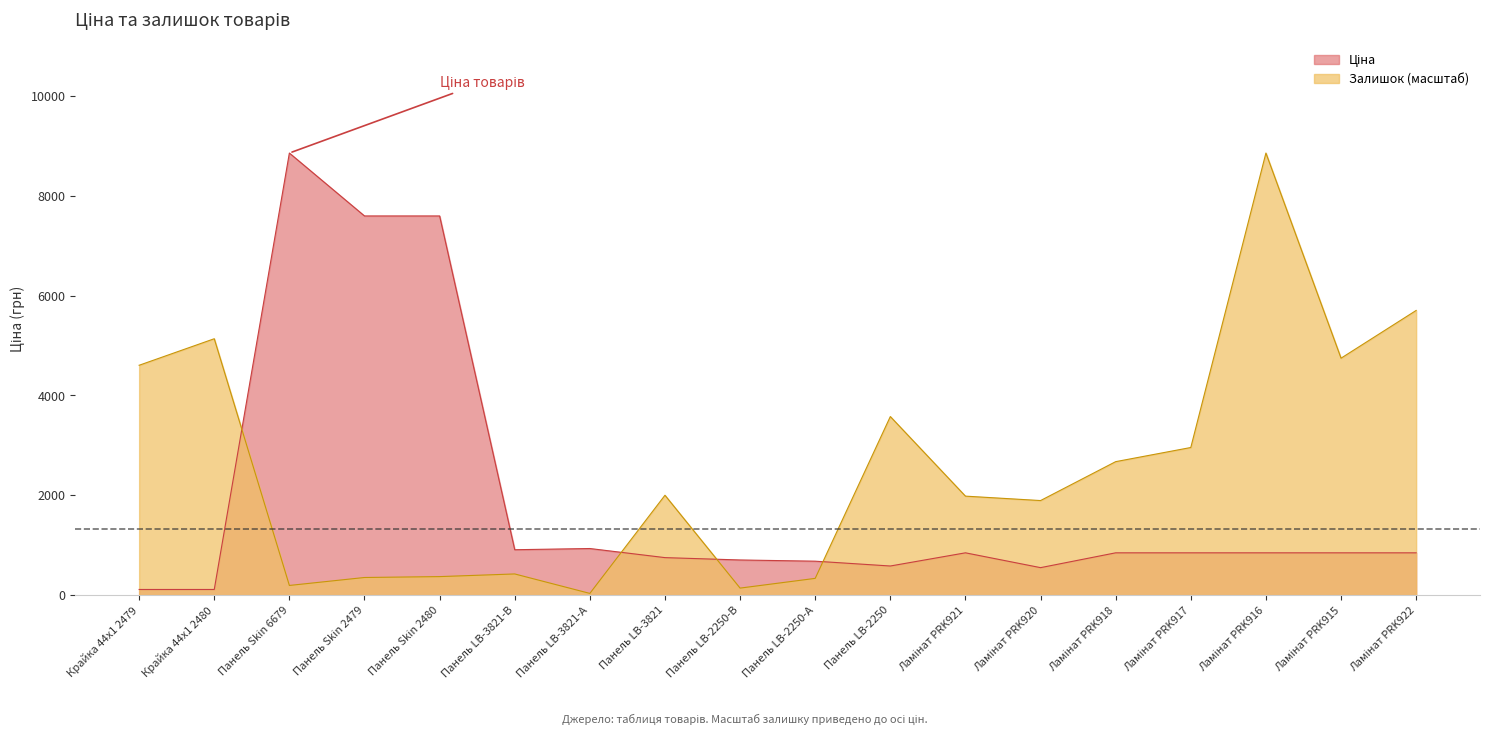

List the labels in order of Ціна value, smallest first.

Крайка 44x1 2479, Крайка 44x1 2480, Ламінат PRK920, Панель LB-2250, Панель LB-2250-А, Панель LB-2250-В, Панель LB-3821, Ламінат PRK921, Ламінат PRK918, Ламінат PRK917, Ламінат PRK916, Ламінат PRK915, Ламінат PRK922, Панель LB-3821-В, Панель LB-3821-А, Панель Skin 2479, Панель Skin 2480, Панель Skin 6679